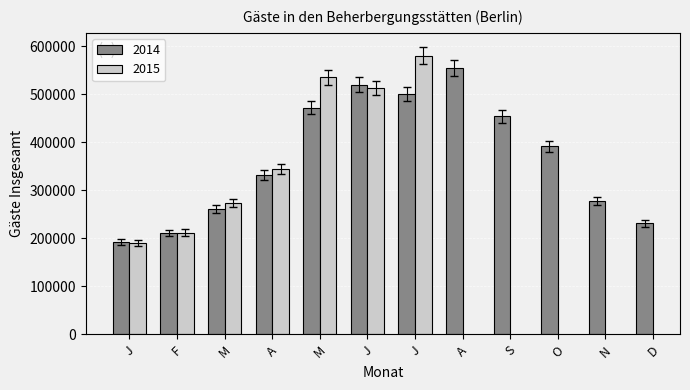

The chart shows a value of 391926 at O. True or false?

True